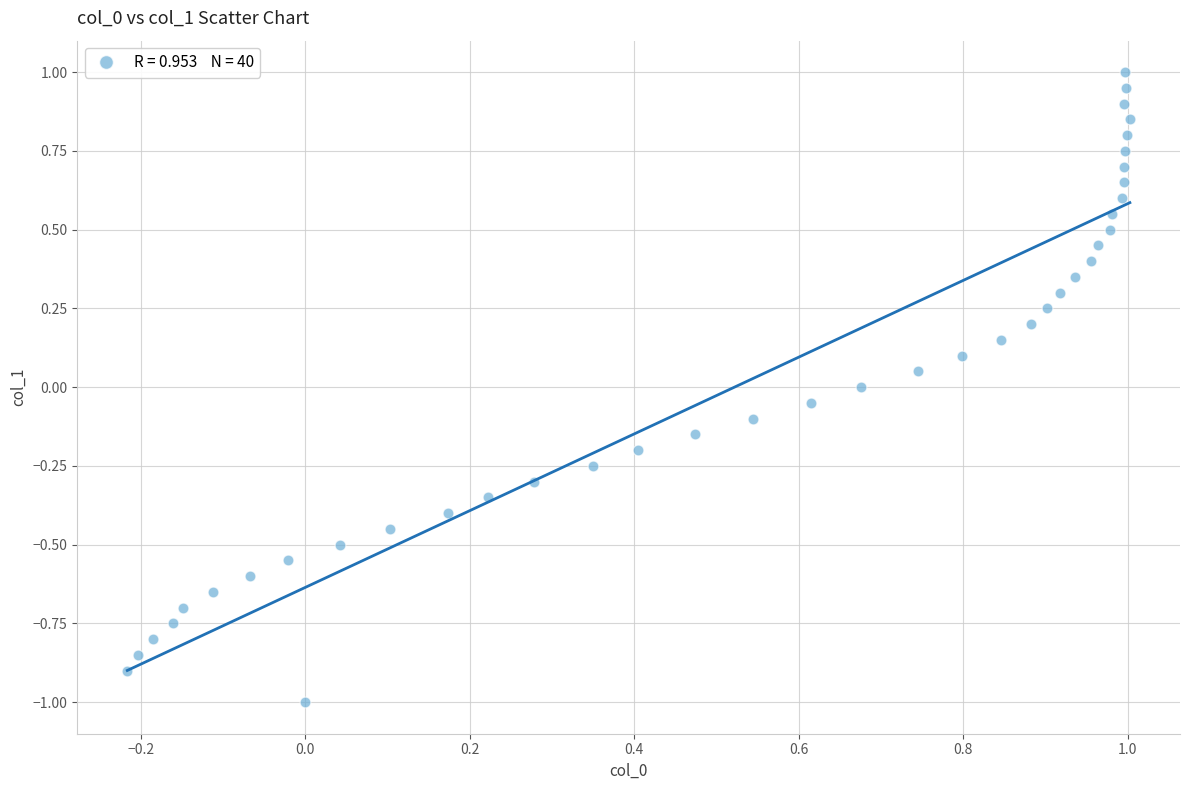

What is the range of Y values (max minus min)?

2.0